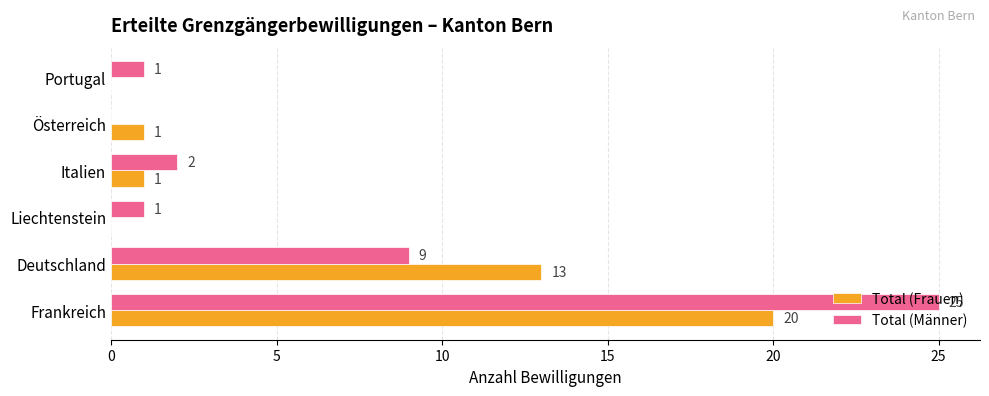

Which series has the largest total across all categories?

Total (Männer)